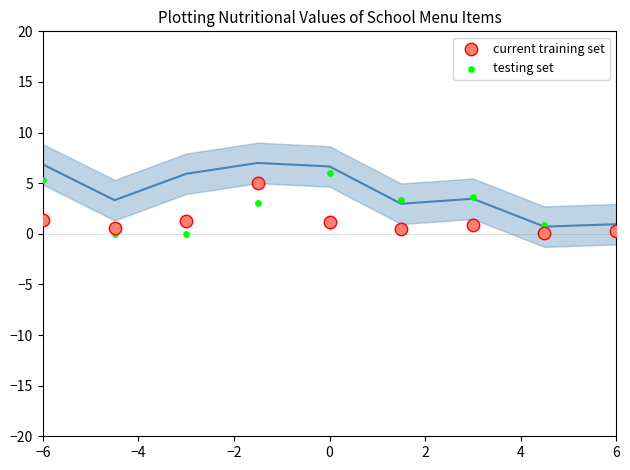

What is the X range (max minus min) for the scatter plot?

12.0